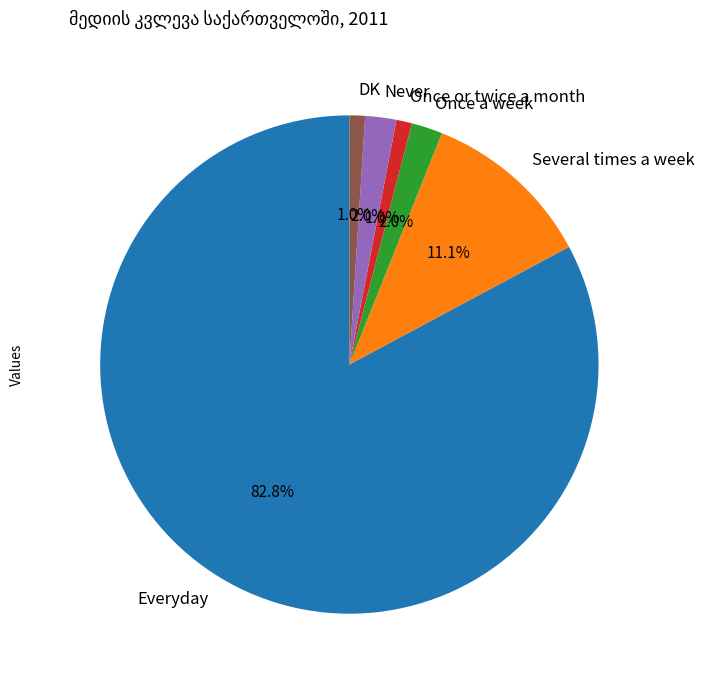

What percentage is NOT represented by Several times a week?

88.9%